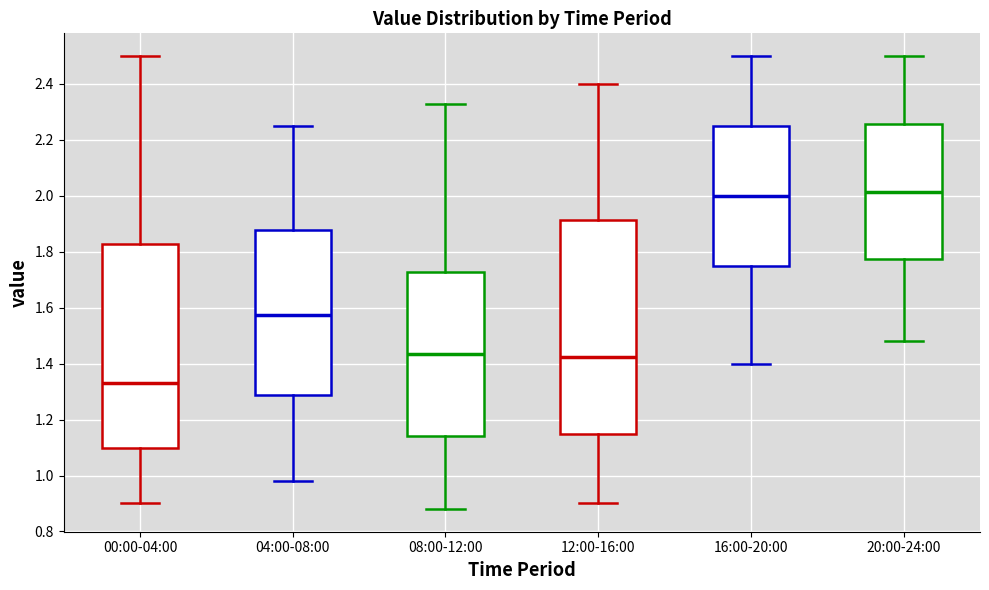

Reading left to right, read every box against the y-axis: the position of its median line, the range the box covers, and the ends of its whiskers. The values are not printed on the chart, so give them approximately, as read against the axis.

00:00-04:00: median 1.34, box 1.10 to 1.82, whiskers 0.90 to 2.50
04:00-08:00: median 1.58, box 1.28 to 1.88, whiskers 0.98 to 2.26
08:00-12:00: median 1.44, box 1.14 to 1.72, whiskers 0.88 to 2.34
12:00-16:00: median 1.42, box 1.16 to 1.92, whiskers 0.90 to 2.40
16:00-20:00: median 2.00, box 1.76 to 2.26, whiskers 1.40 to 2.50
20:00-24:00: median 2.02, box 1.78 to 2.26, whiskers 1.48 to 2.50